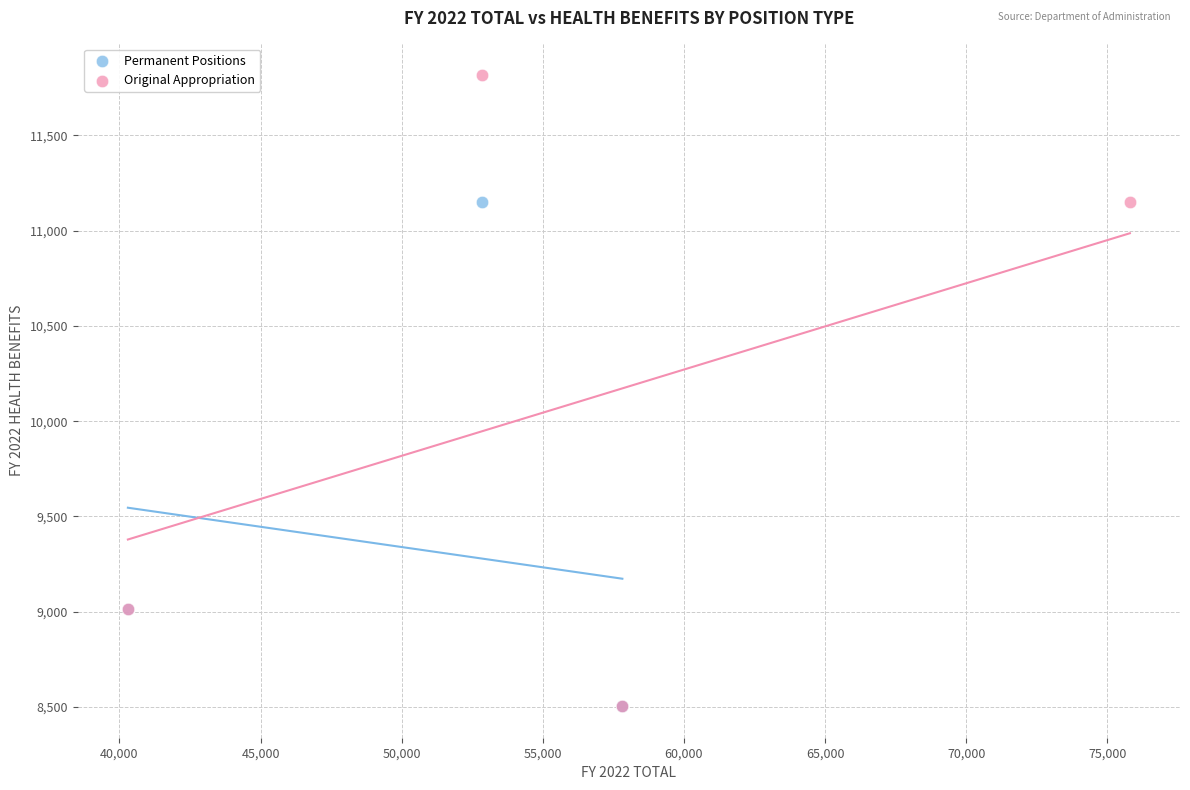

Which series has the widest spread of Y values?

Original Appropriation